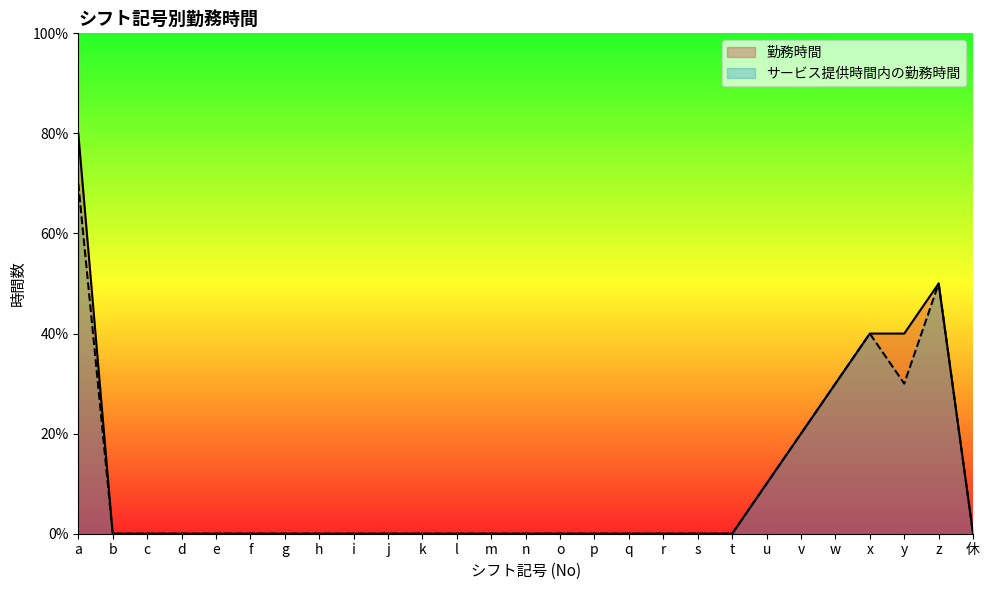

What are all the series names shown in the legend?

勤務時間, サービス提供時間内の勤務時間